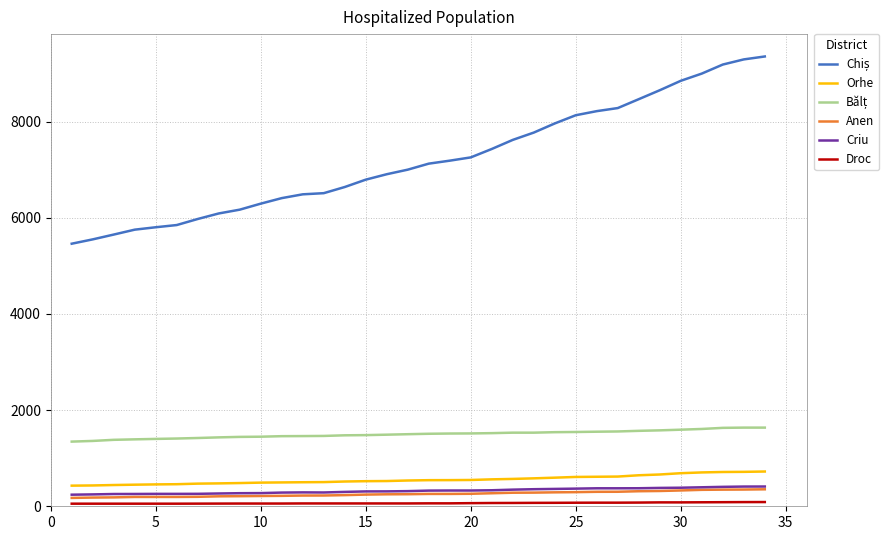

How many lines are shown in the chart?

6